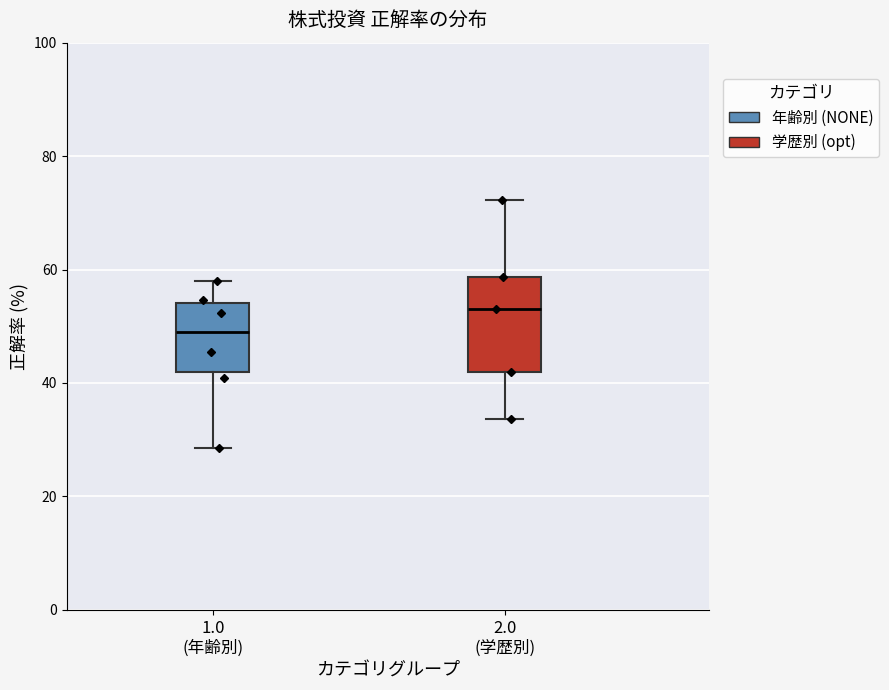

Where is the upper edge of the box for 2.0 (学歴別) on the y-axis? The values are not printed on the chart, so give them approximately, as read against the axis.

58